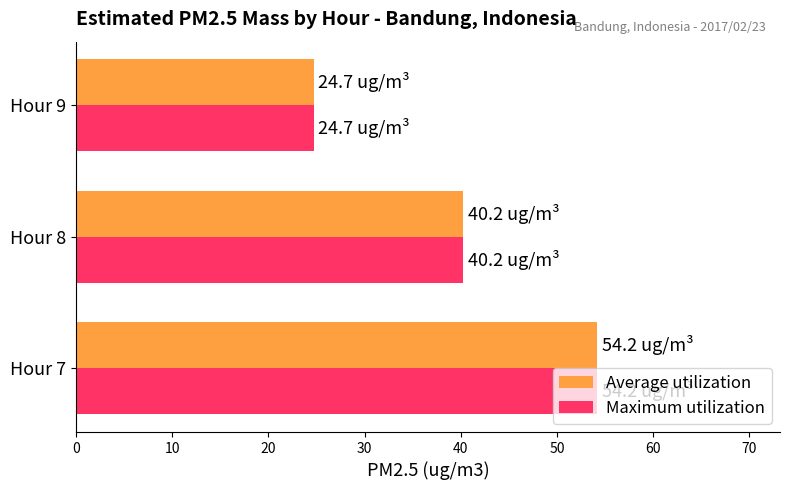

The Maximum utilization series shows 24.7 at Hour 9. True or false?

True